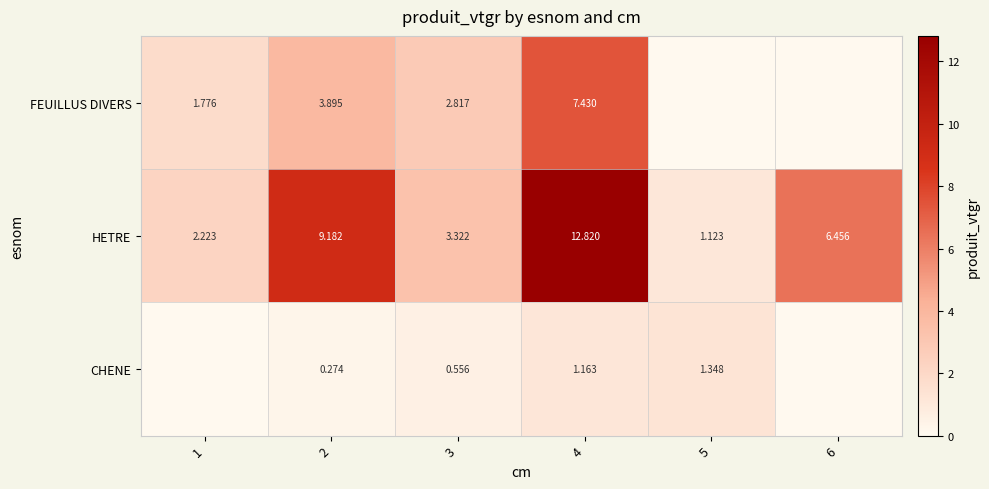

Rank the series at 4 from lowest to highest value.

CHENE, FEUILLUS DIVERS, HETRE